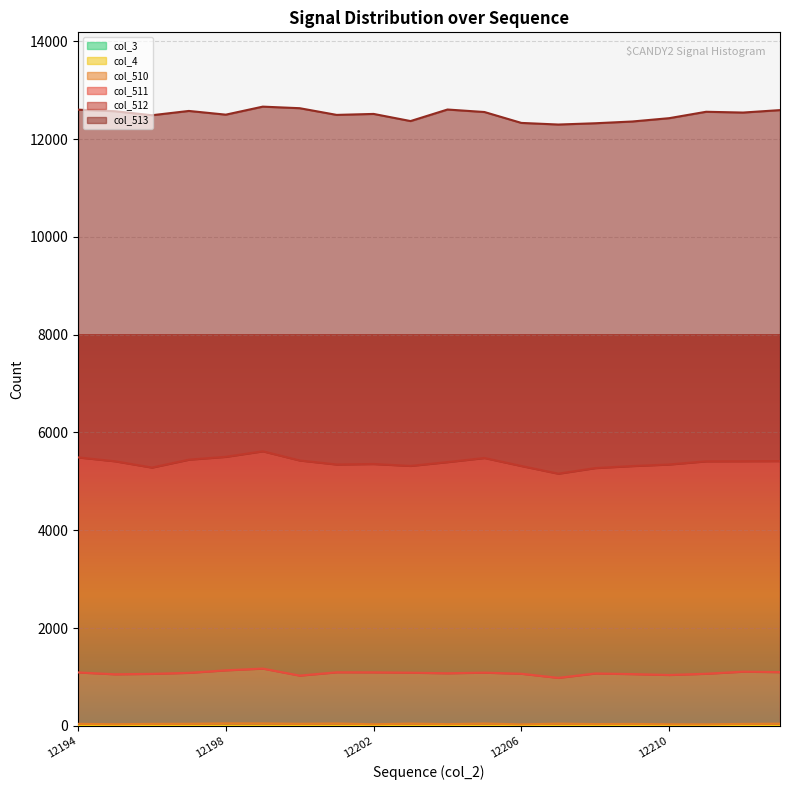

What is the total value across all series at 12196?

12488